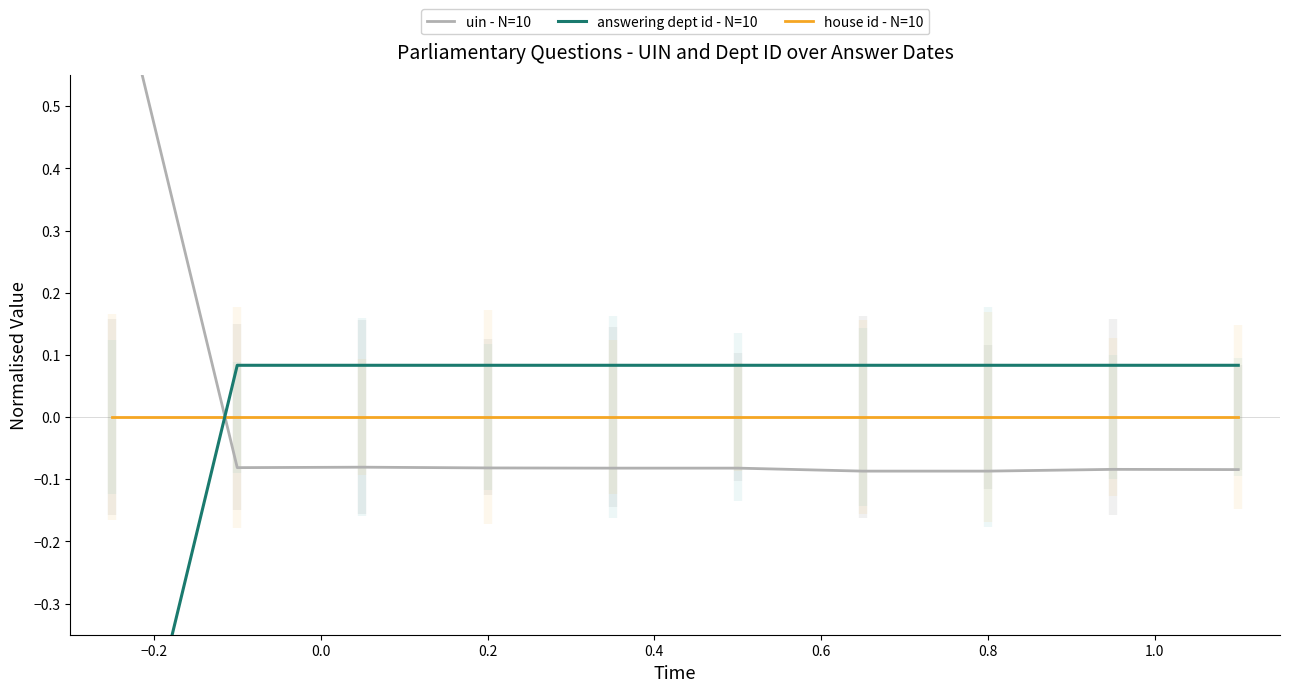

What is the label of the 7th point from the right?

0.2